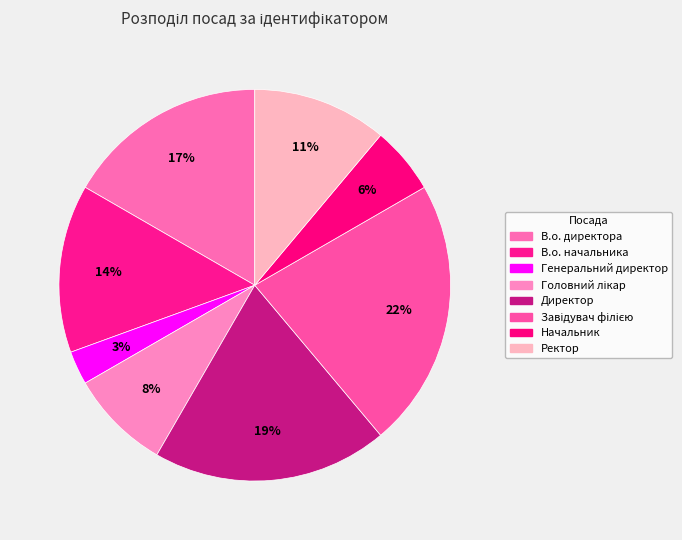

Is there a majority slice in this chart?

No